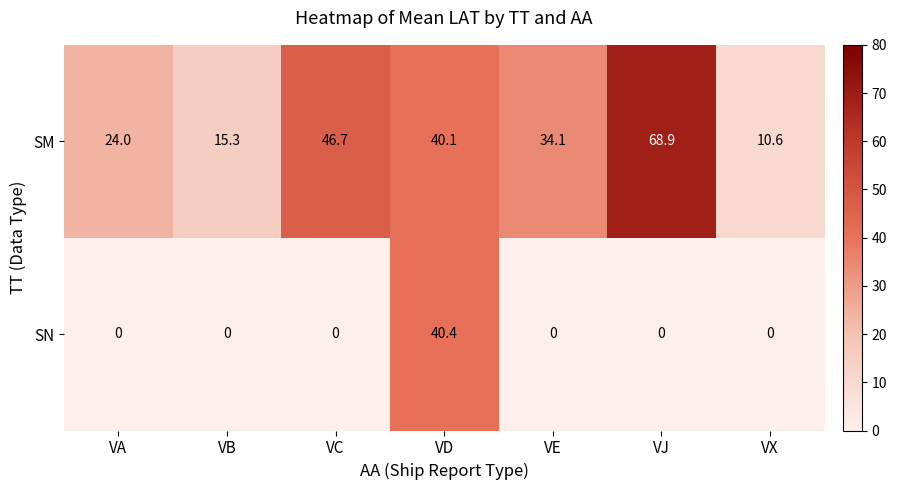

Between VC and VE, which series saw the biggest shift?

SM